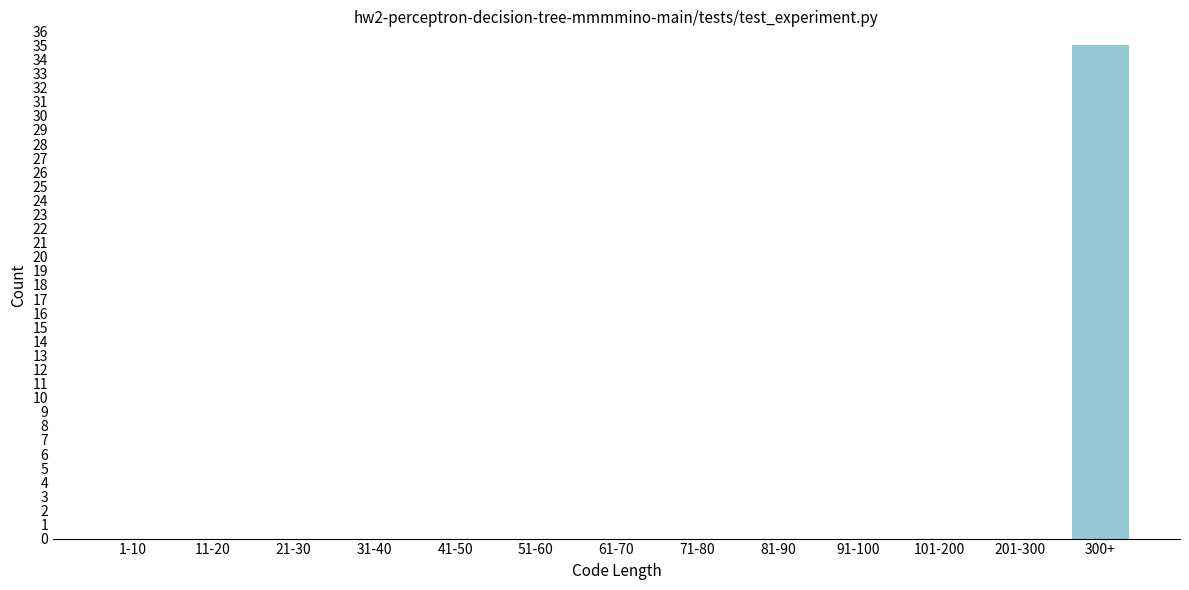

Reading left to right, extract all data points from this chart.

1-10=0	11-20=0	21-30=0	31-40=0	41-50=0	51-60=0	61-70=0	71-80=0	81-90=0	91-100=0	101-200=0	201-300=0	300+=35